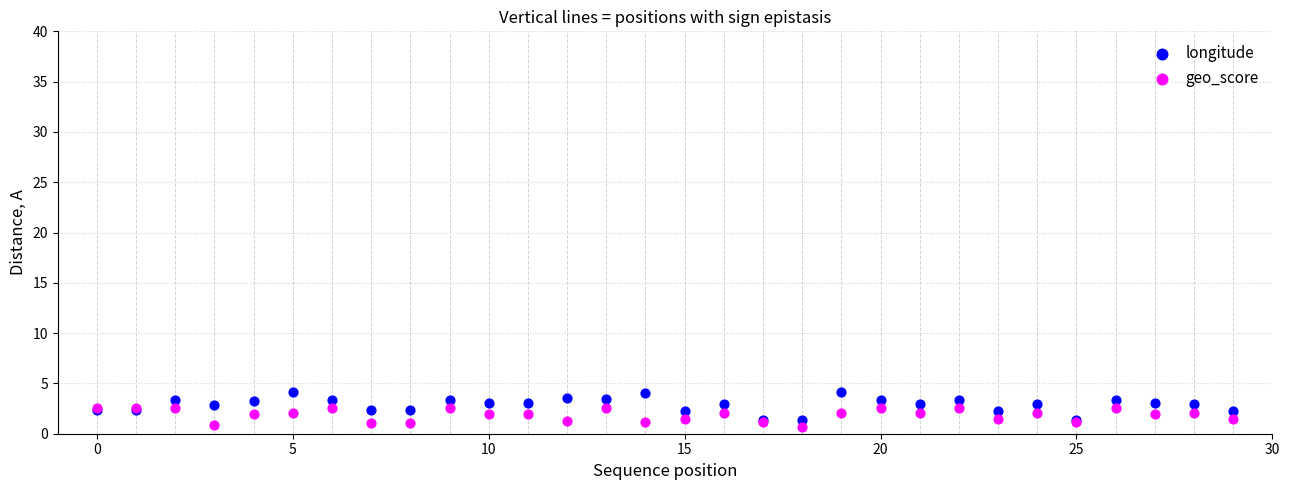

Which series contains the lowest Y value?

geo_score